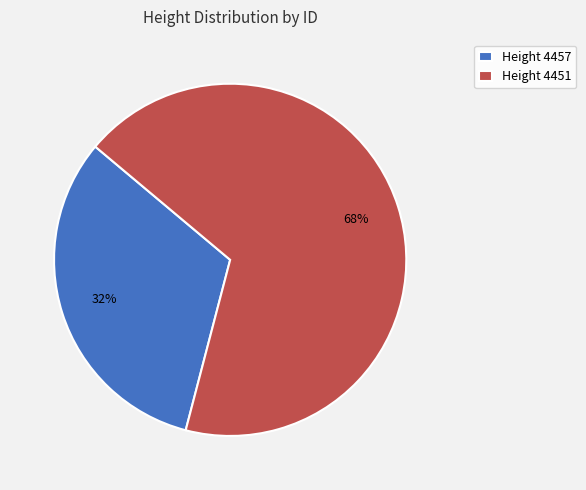

Is it true that Height 4457 is 32% of the pie?

True